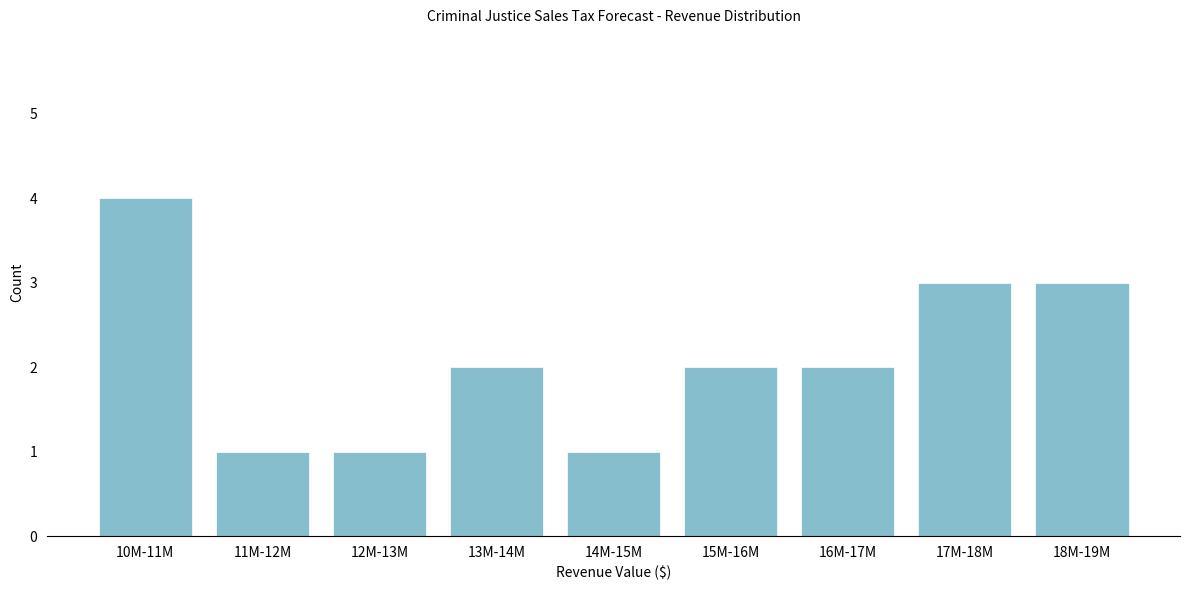

Reading right to left, what are all the values shown in this chart?

18M-19M=3	17M-18M=3	16M-17M=2	15M-16M=2	14M-15M=1	13M-14M=2	12M-13M=1	11M-12M=1	10M-11M=4